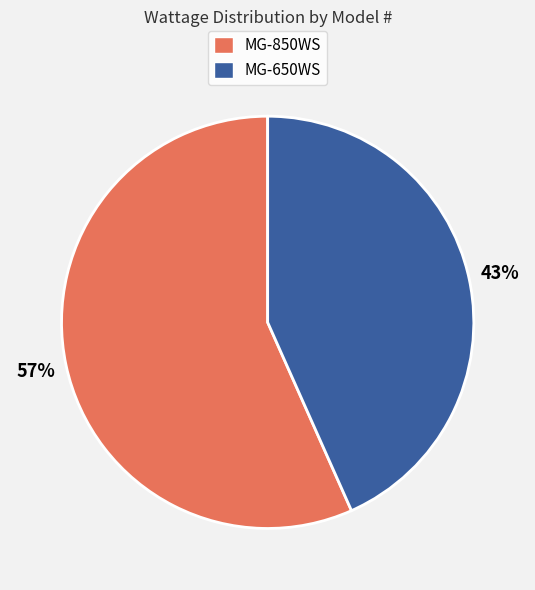

True or false: MG-650WS accounts for 43% of the total.

True